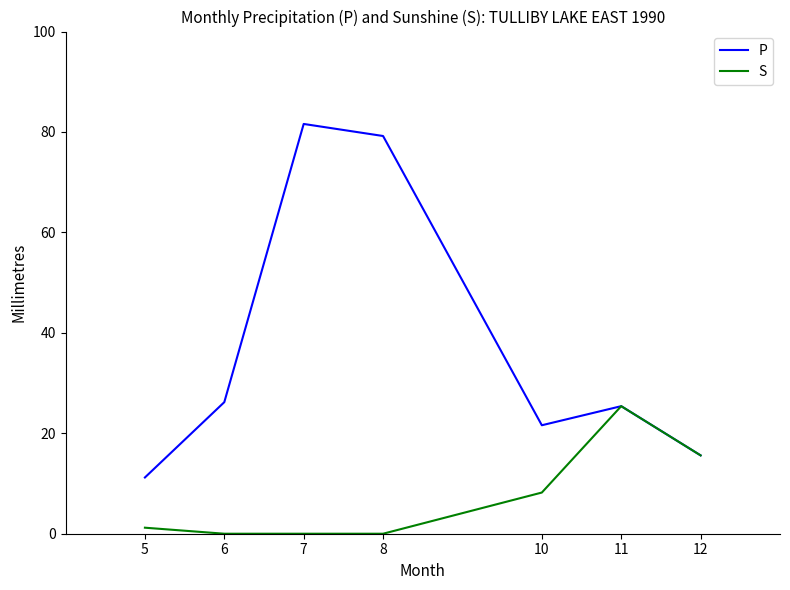

In S, how many points are higher than both neighbors (excluding endpoints)?

1